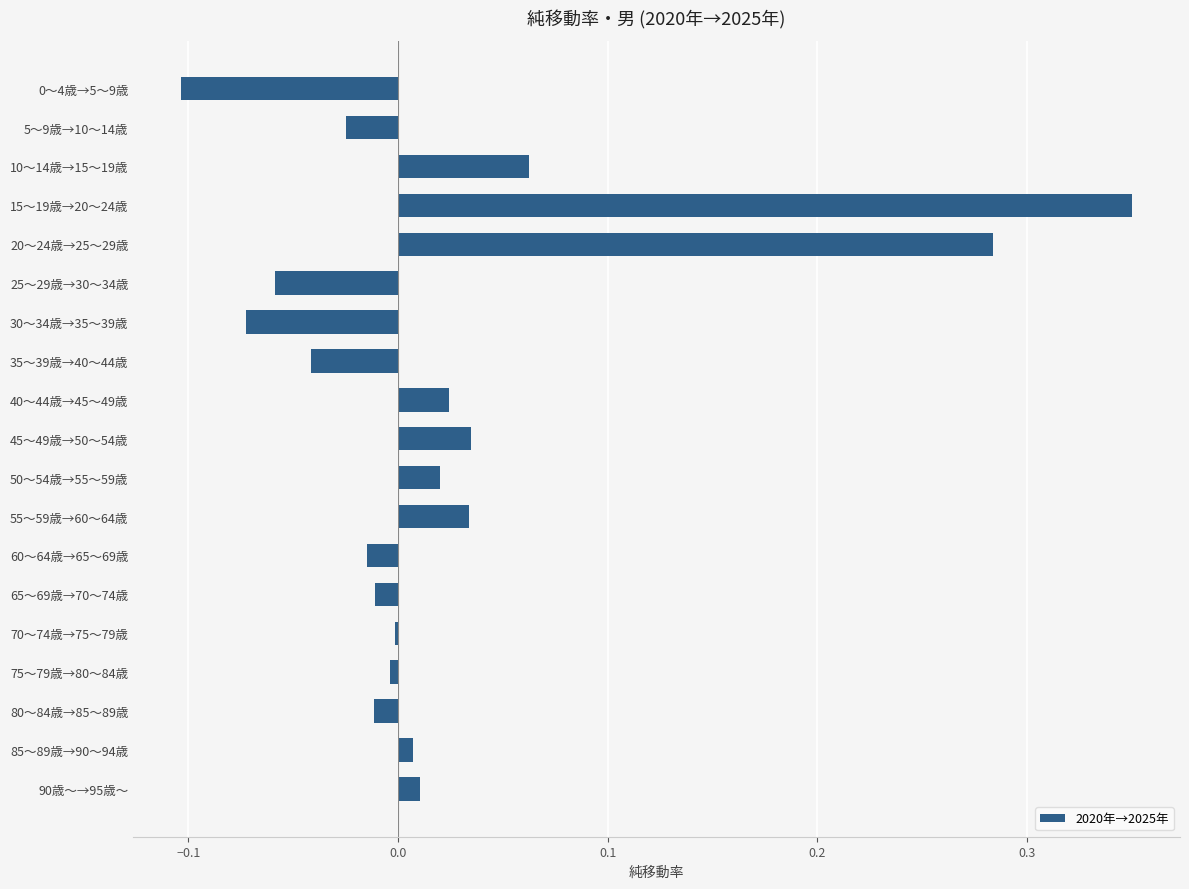

What is the sum of all values?

0.5